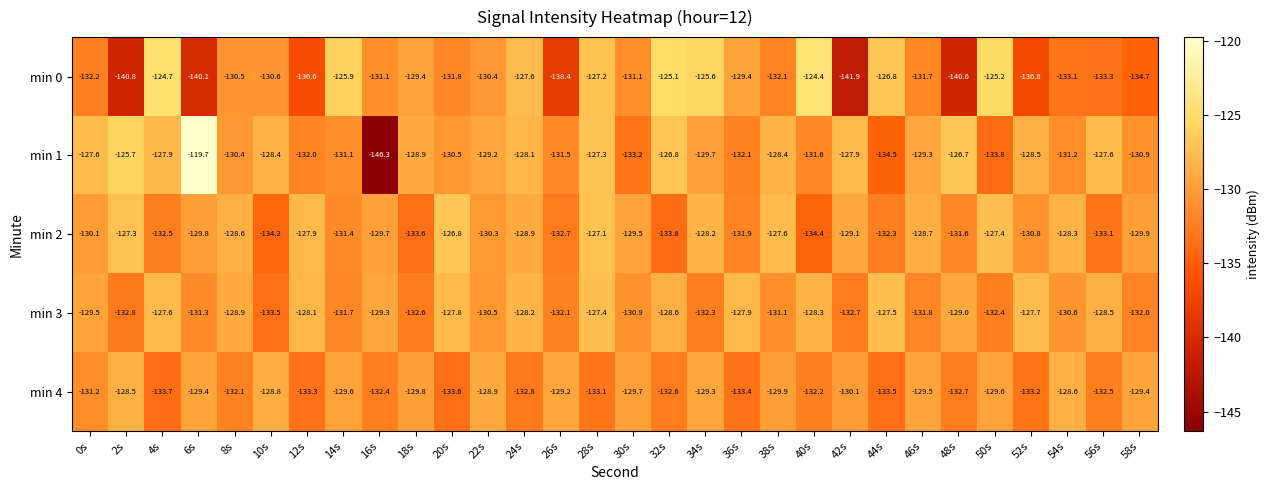

What is the difference between the min 2 values at 30s and 4s?

3.0